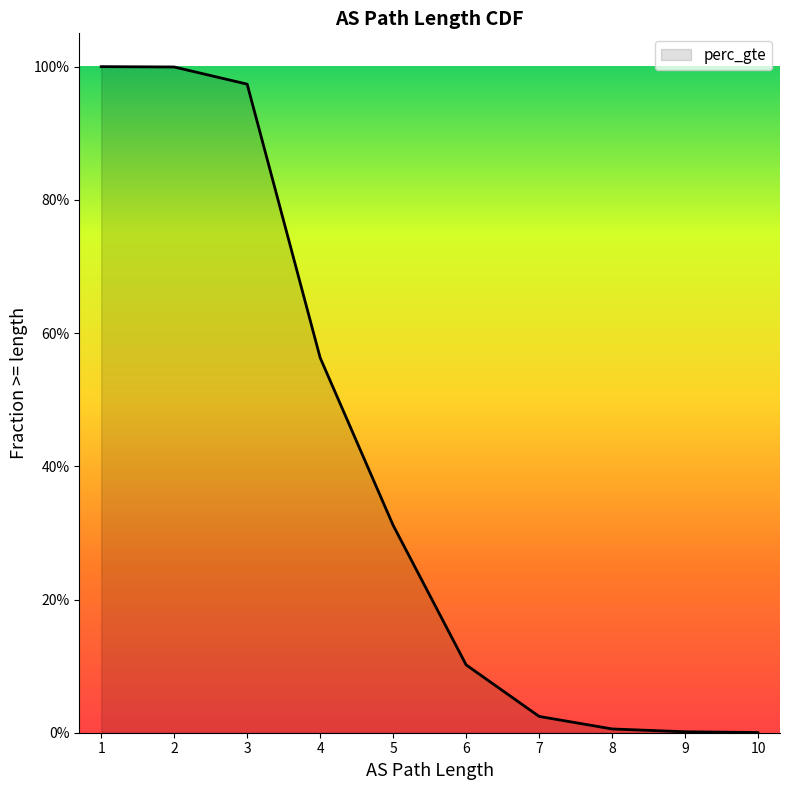

What is the maximum value shown in the chart?

1.0